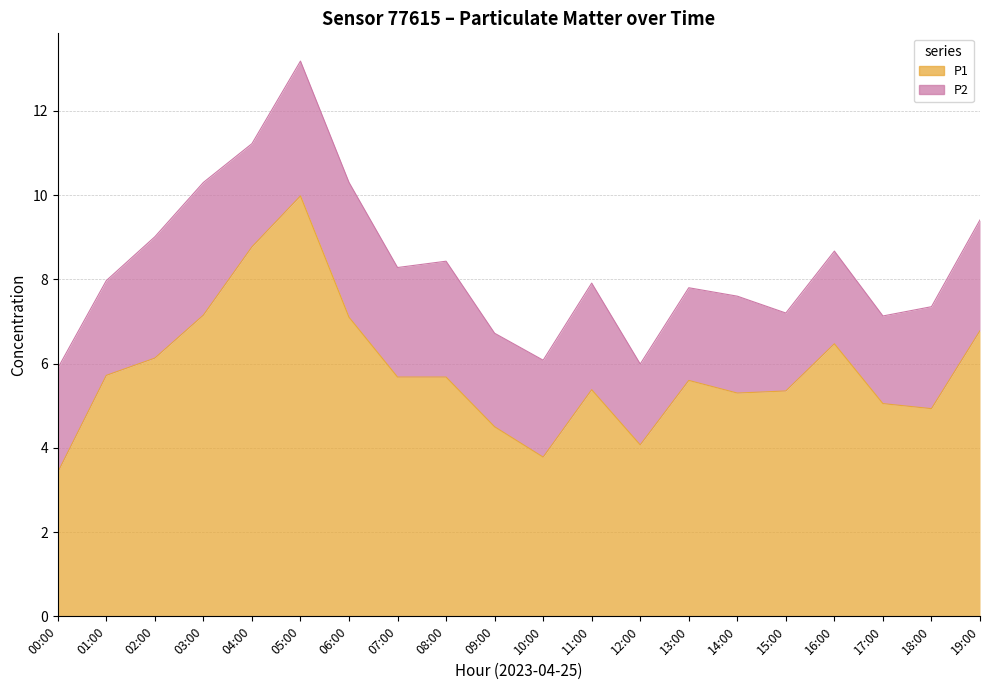

The chart shows a value of 1.7 at 17:00. True or false?

False